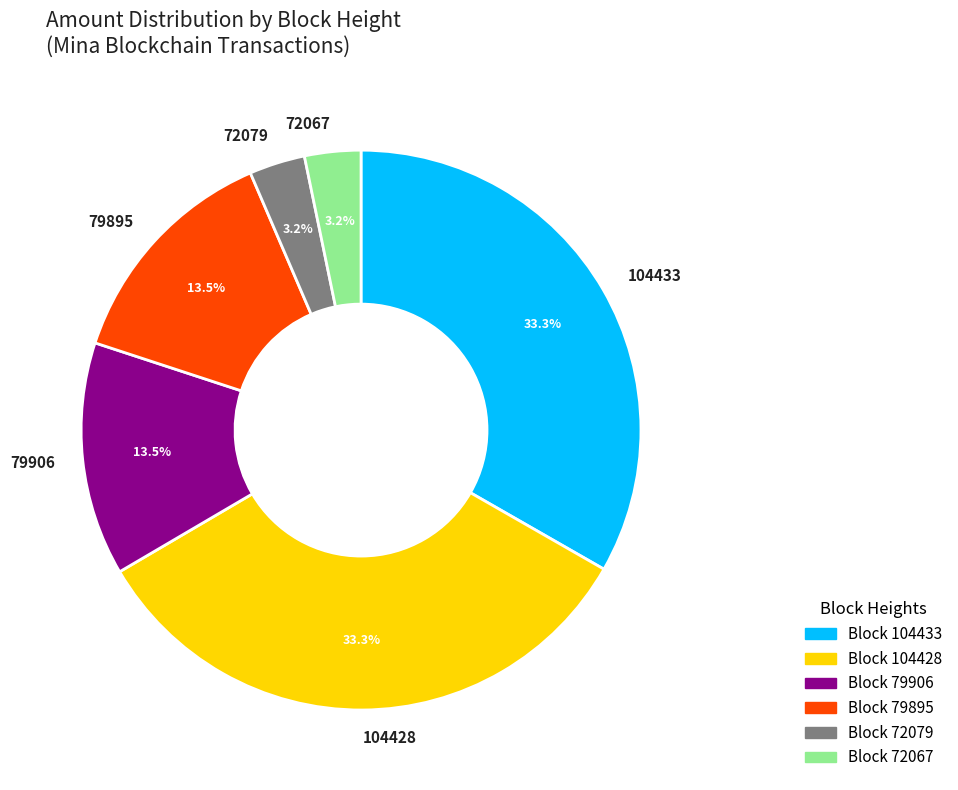

The 72067 slice represents 10% of the pie. True or false?

False